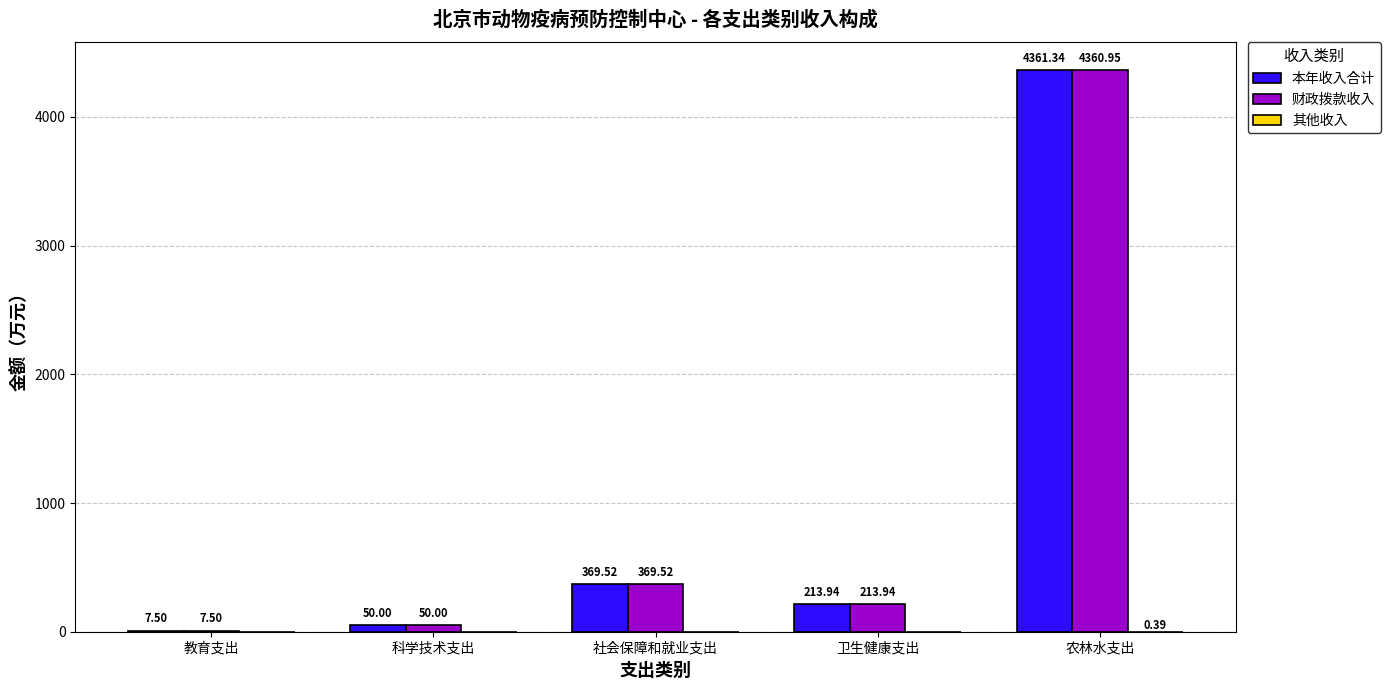

What is the total value across all series at 科学技术支出?

100.0